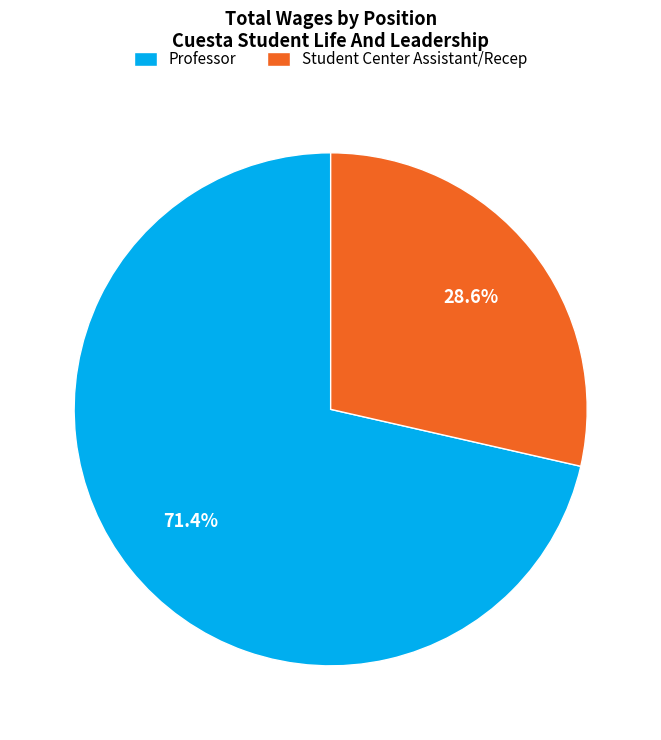

True or false: Student Center Assistant/Recep accounts for 29% of the total.

True